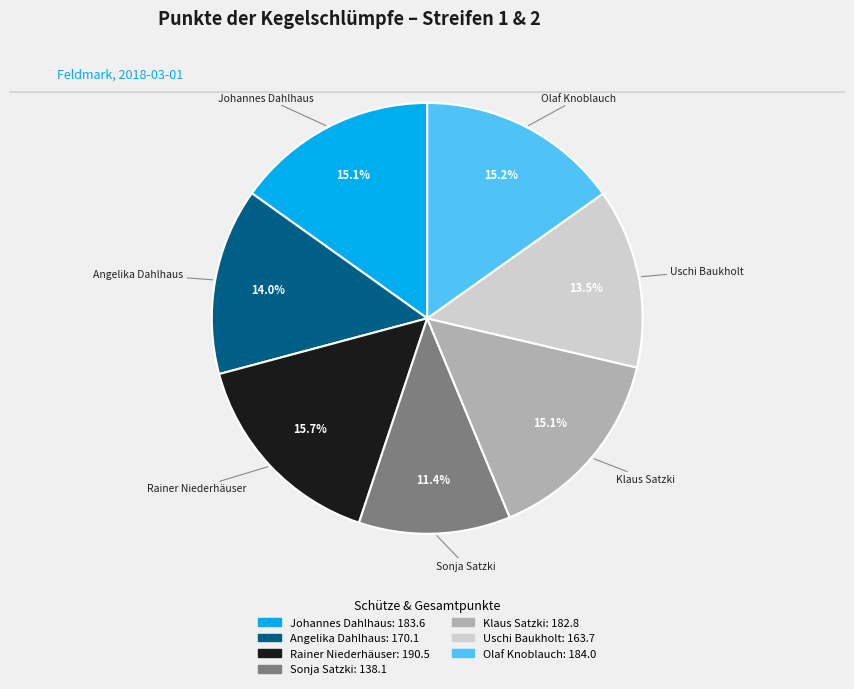

Which slice is the largest?

Rainer Niederhäuser